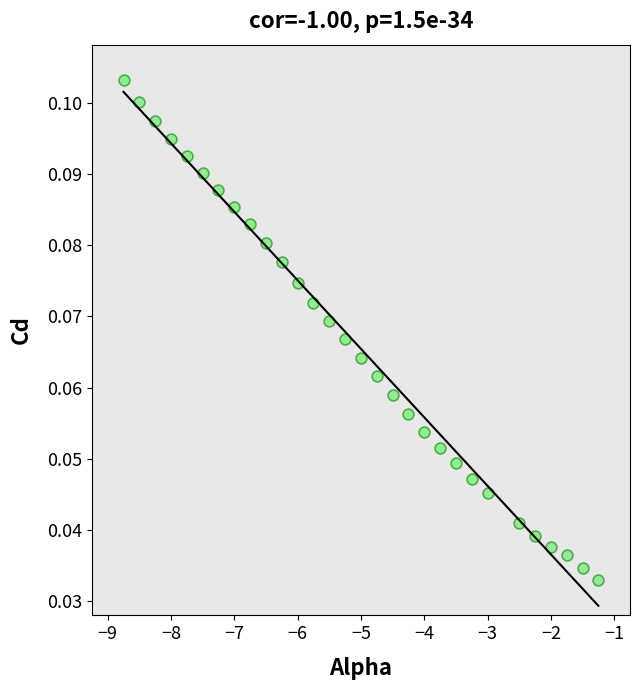

What is the range of X values (max minus min)?

7.5